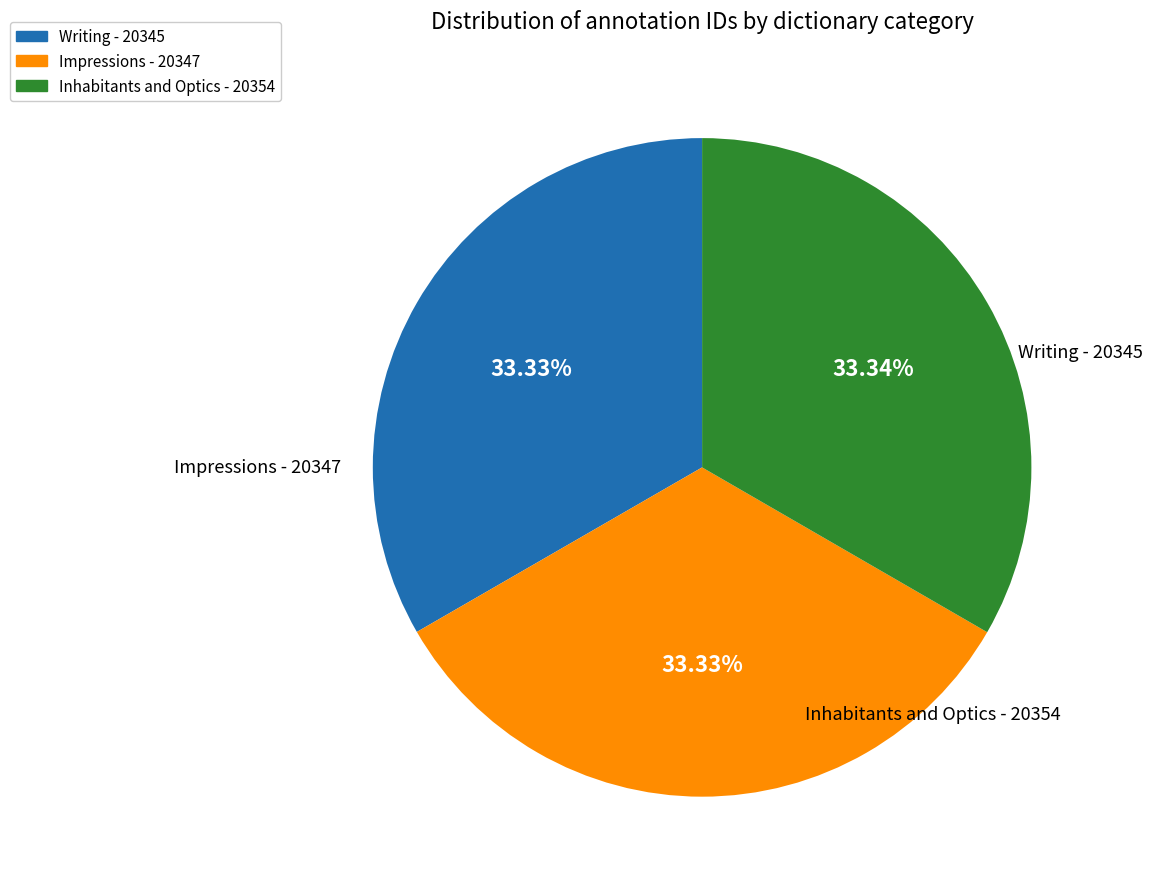

What percentage do Inhabitants and Optics and Impressions together represent?

66.7%